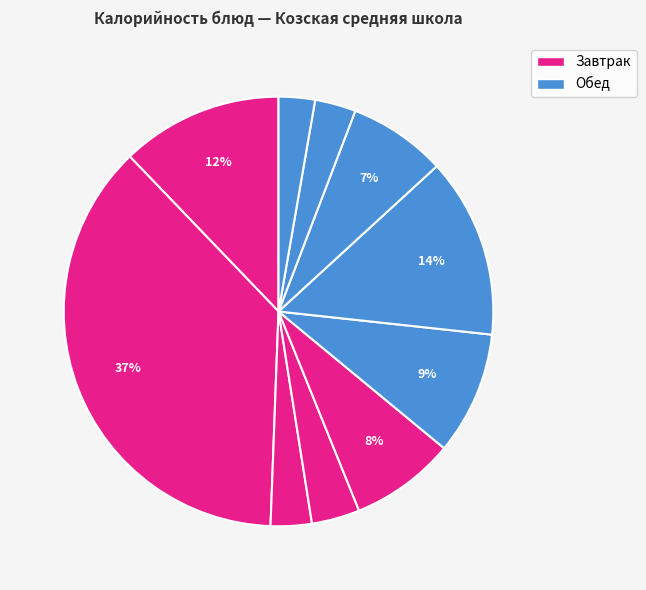

What is the largest slice in the pie chart?

Чай сладкий с лимоном